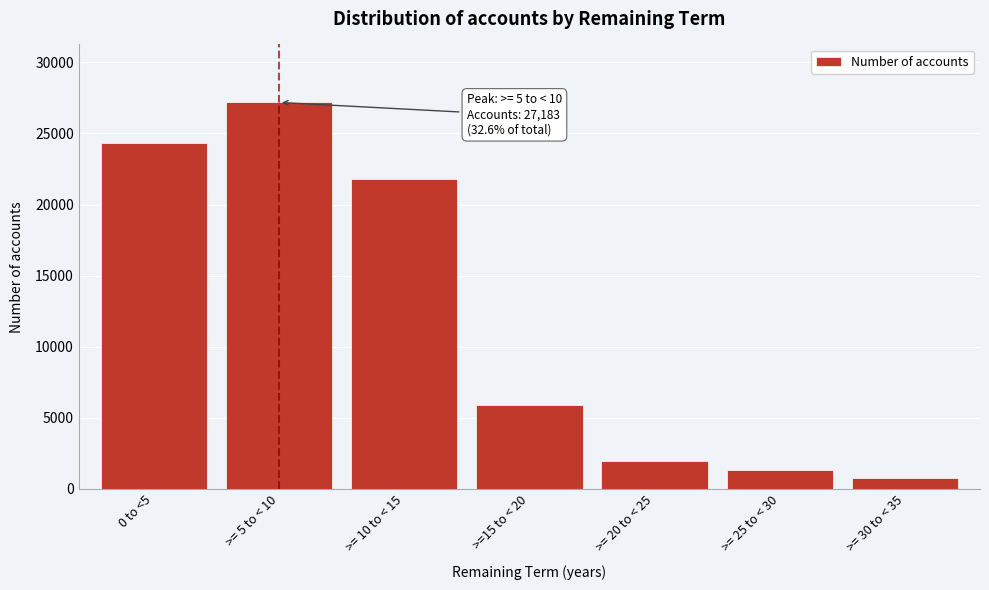

Reading left to right, list all the values displayed in this chart.

24298	27183	21766	5911	1993	1326	790